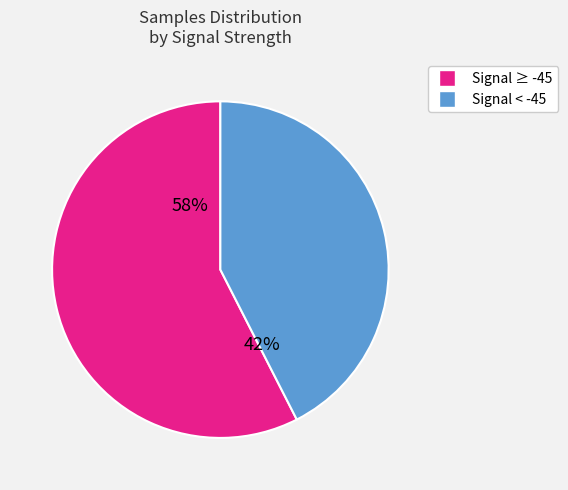

Is there a majority slice in this chart?

Yes